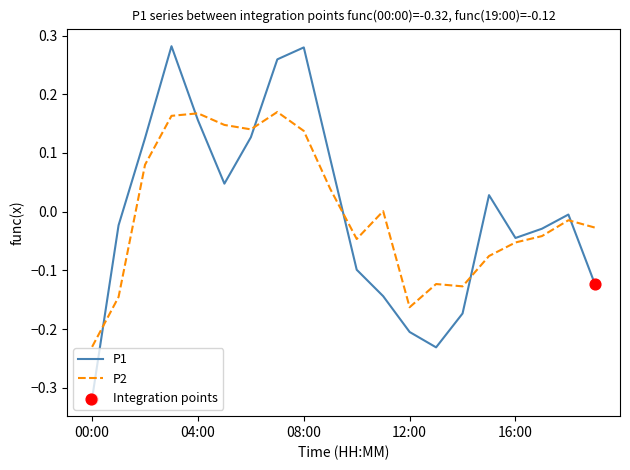

List the series in order of their peak value, highest first.

P1, P2